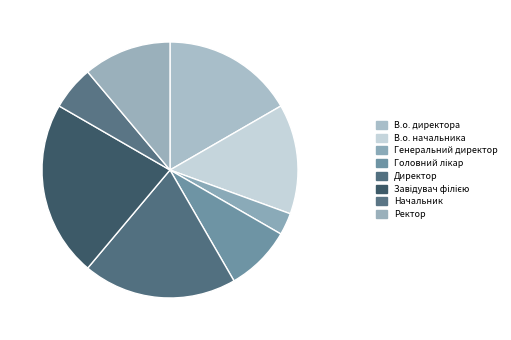

The Ректор slice represents 3% of the pie. True or false?

False